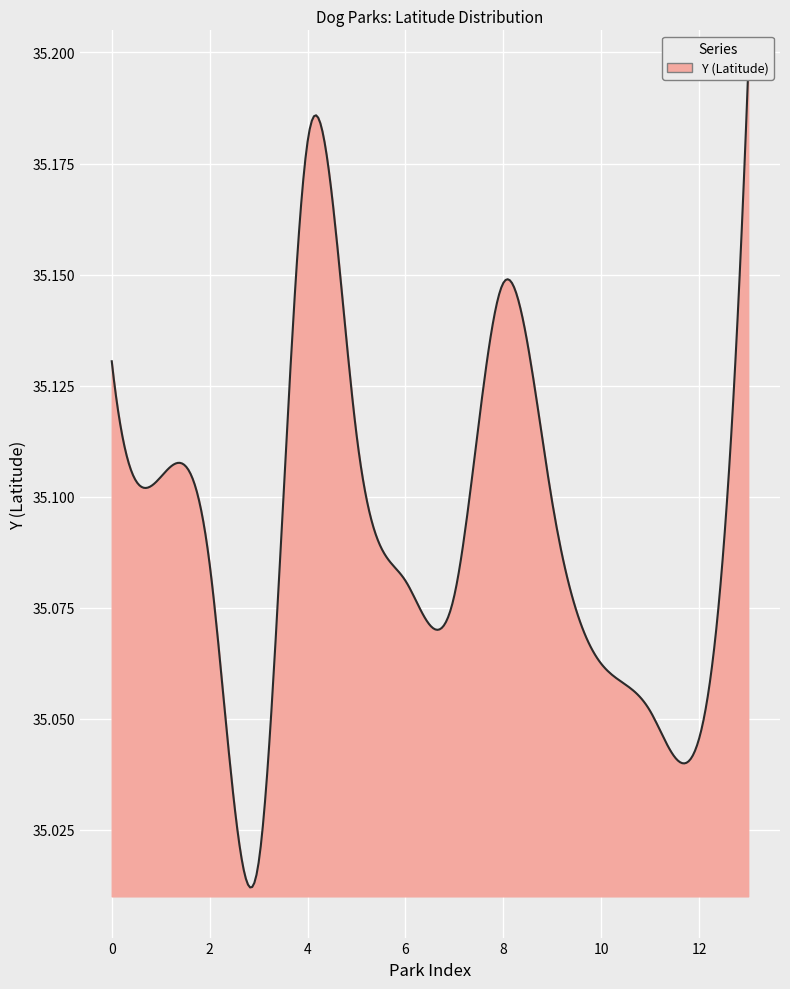

Does the chart display data point markers on the line(s)?

No